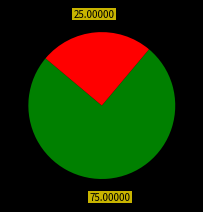

How many slices are in this pie chart?

2